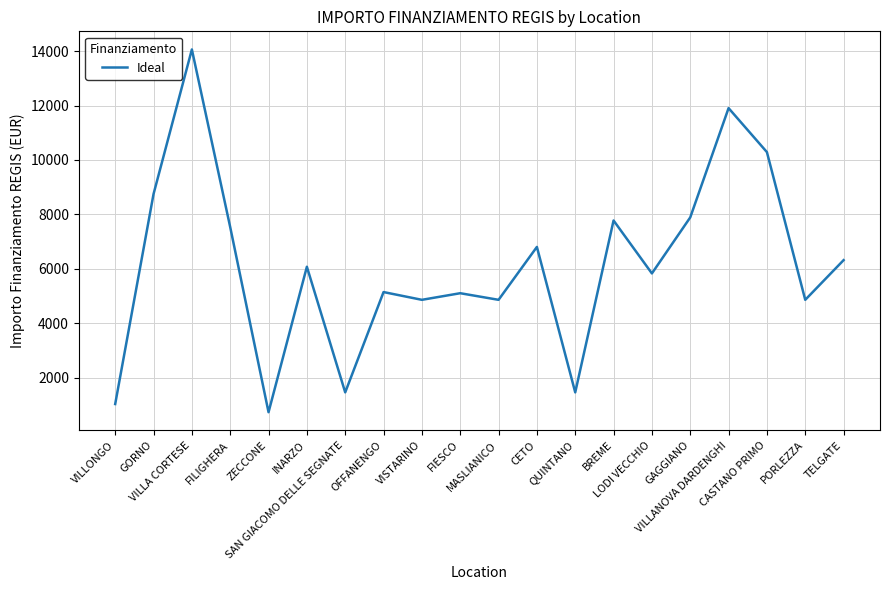

Does the chart have visible grid lines?

Yes